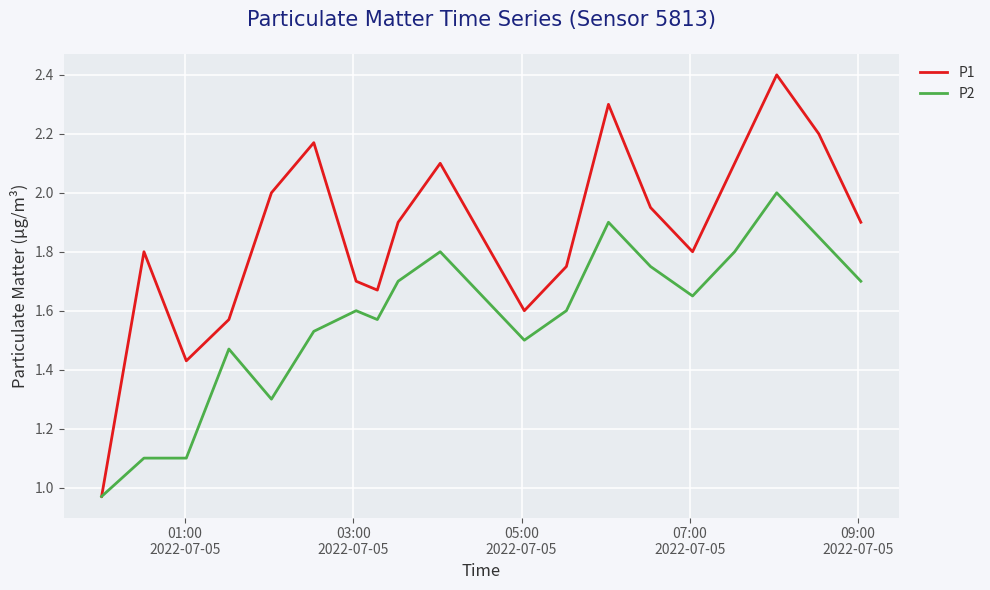

How many distinct data groups are displayed?

2